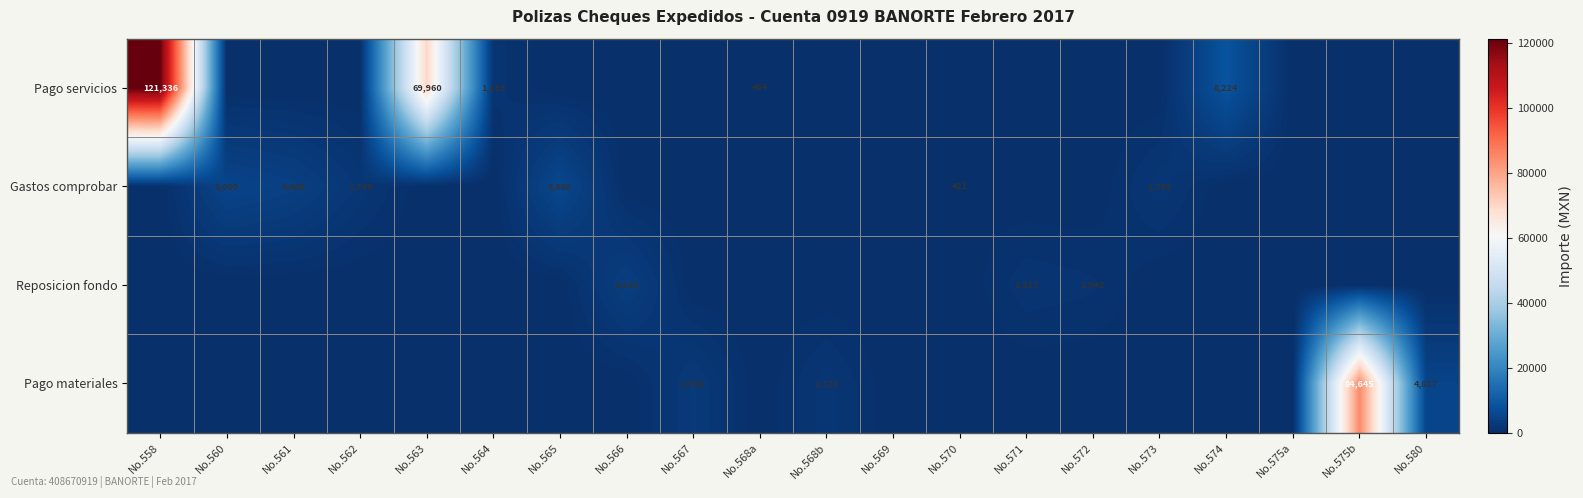

The Pago servicios series shows 119260 at No.563. True or false?

False